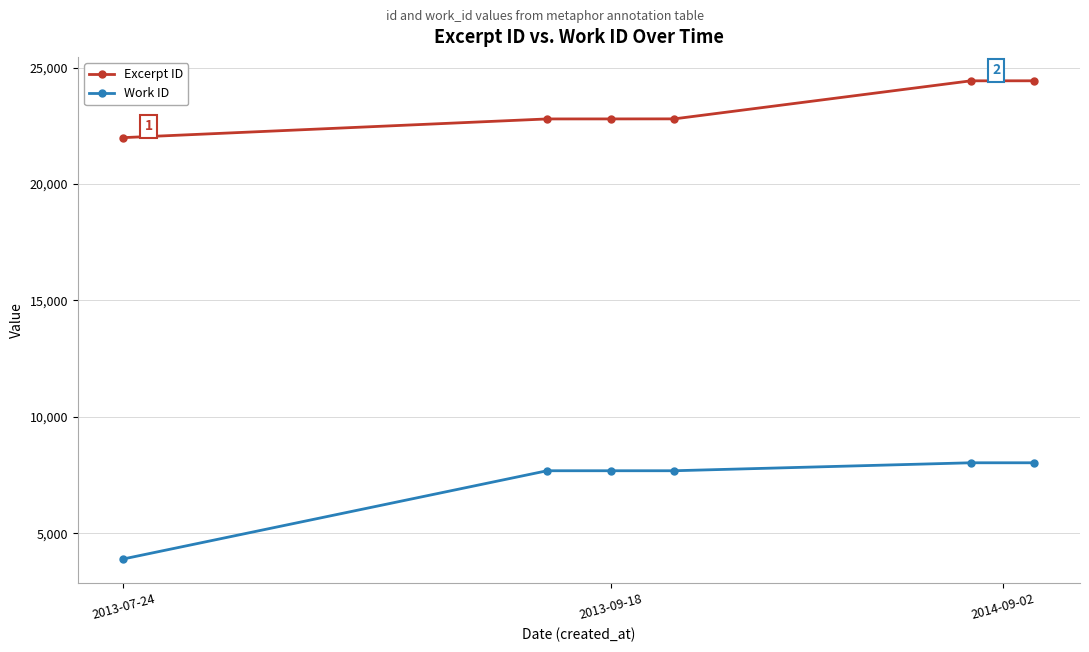

What is the maximum value for Work ID?

8024